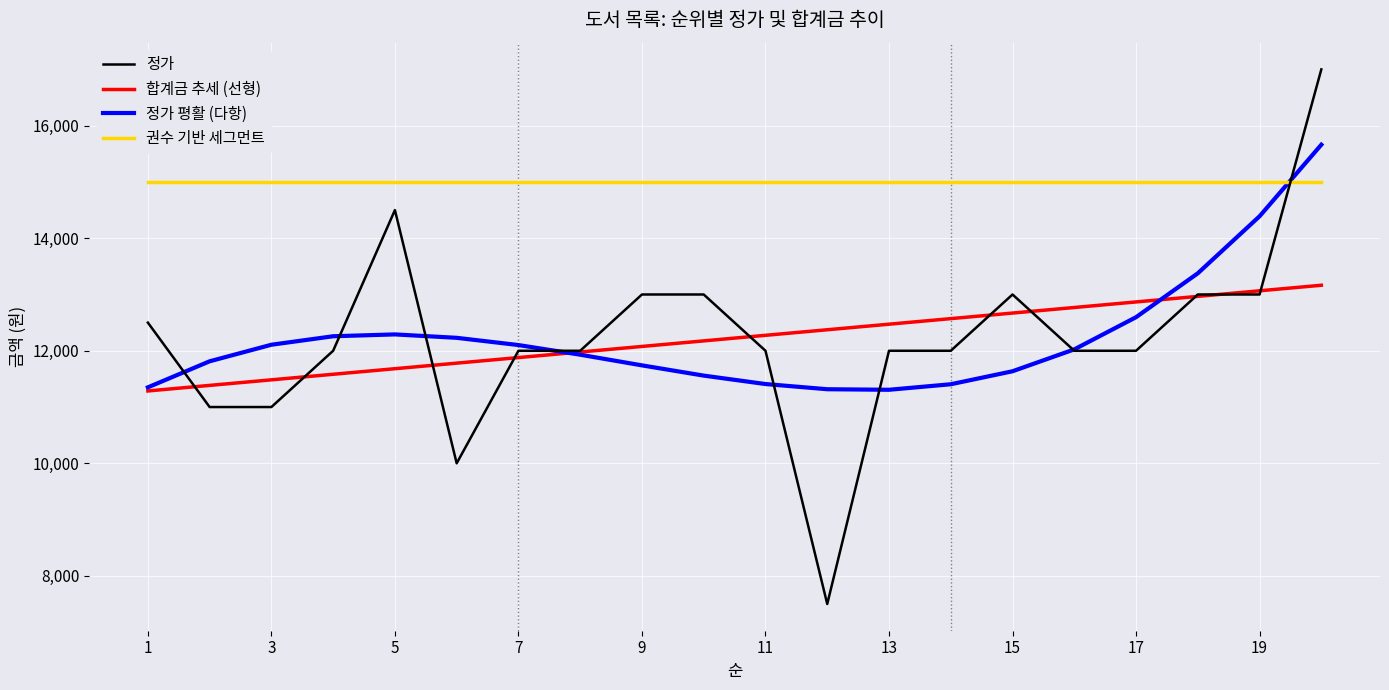

List the series in order of their peak value, lowest first.

합계금 추세 (선형), 권수 기반 세그먼트, 정가 평활 (다항), 정가